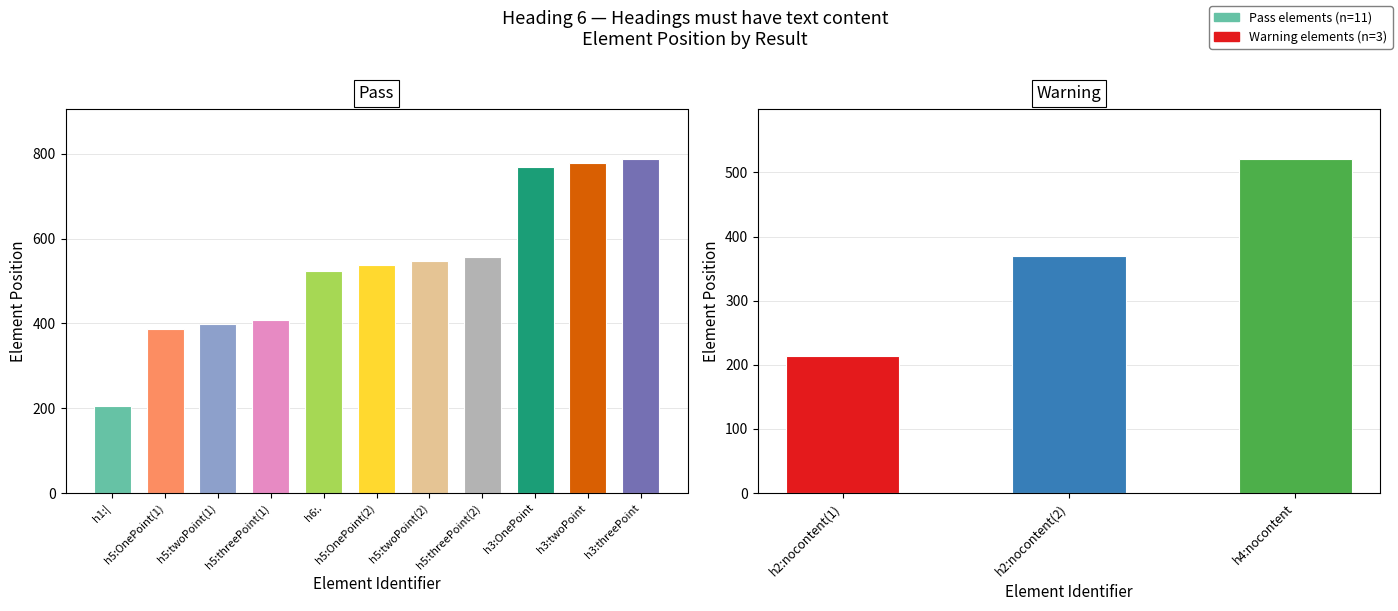

Does the chart contain any negative values?

No